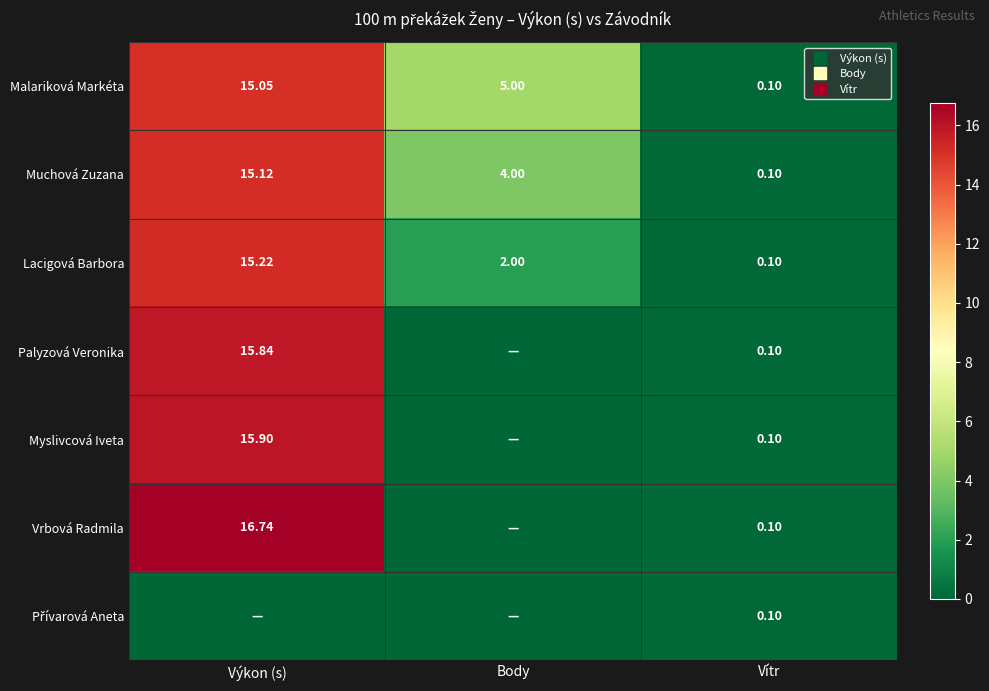

List the labels in order of Malariková Markéta value, smallest first.

Vítr, Body, Výkon (s)